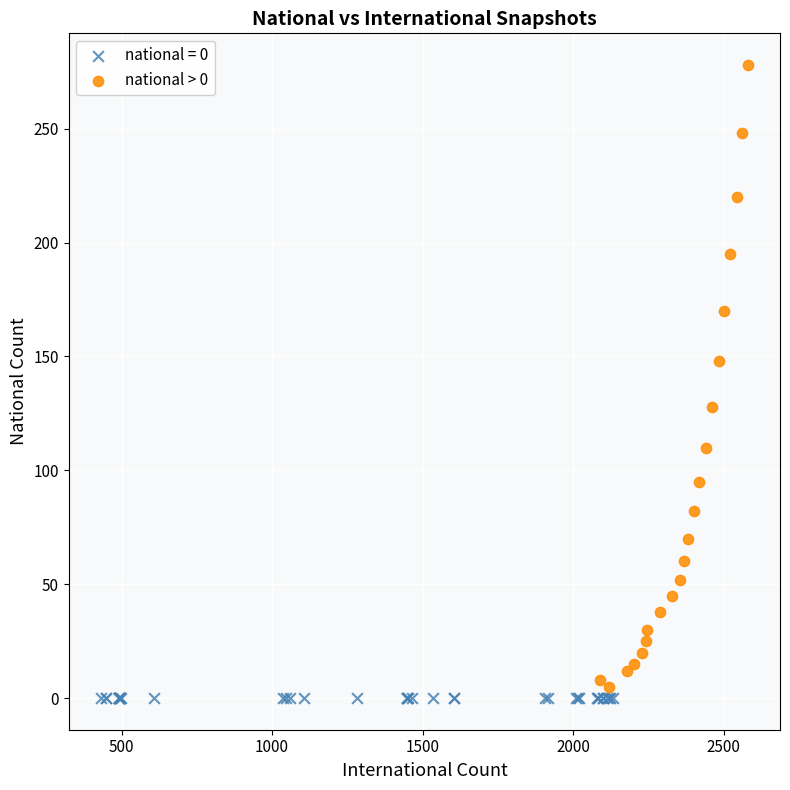

Which series contains the highest Y value?

national > 0